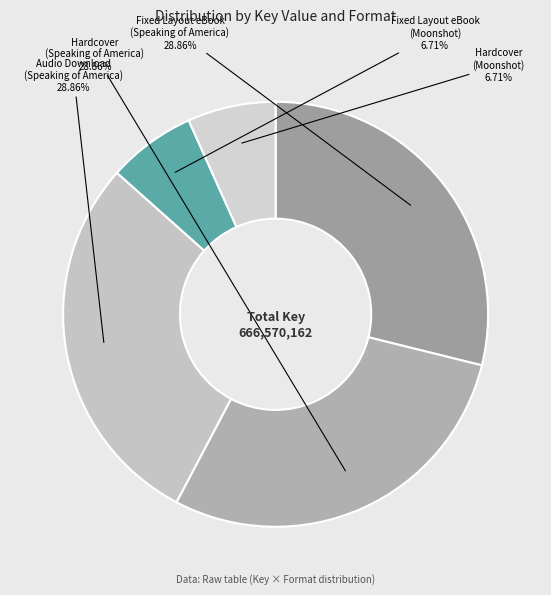

To the nearest percent, what is the average slice percentage?

20%